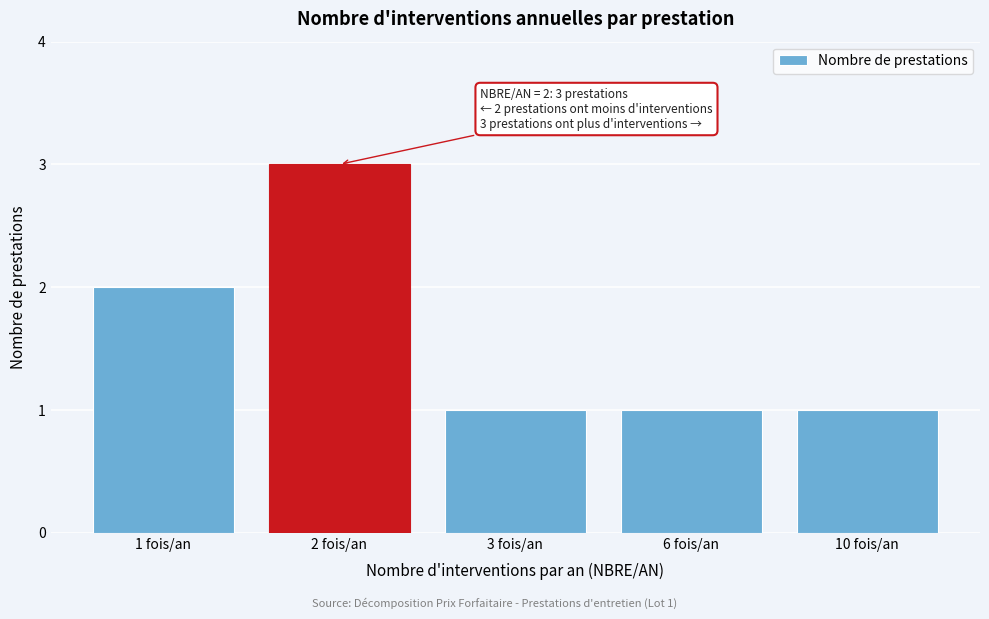

Reading right to left, what are all the values shown in this chart?

10 fois/an=1	6 fois/an=1	3 fois/an=1	2 fois/an=3	1 fois/an=2